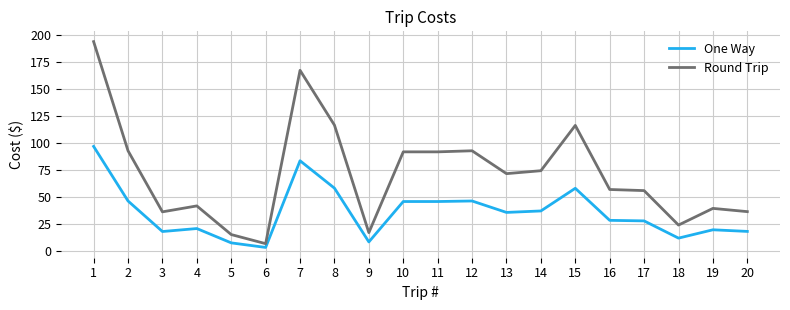

Does the chart have visible grid lines?

Yes